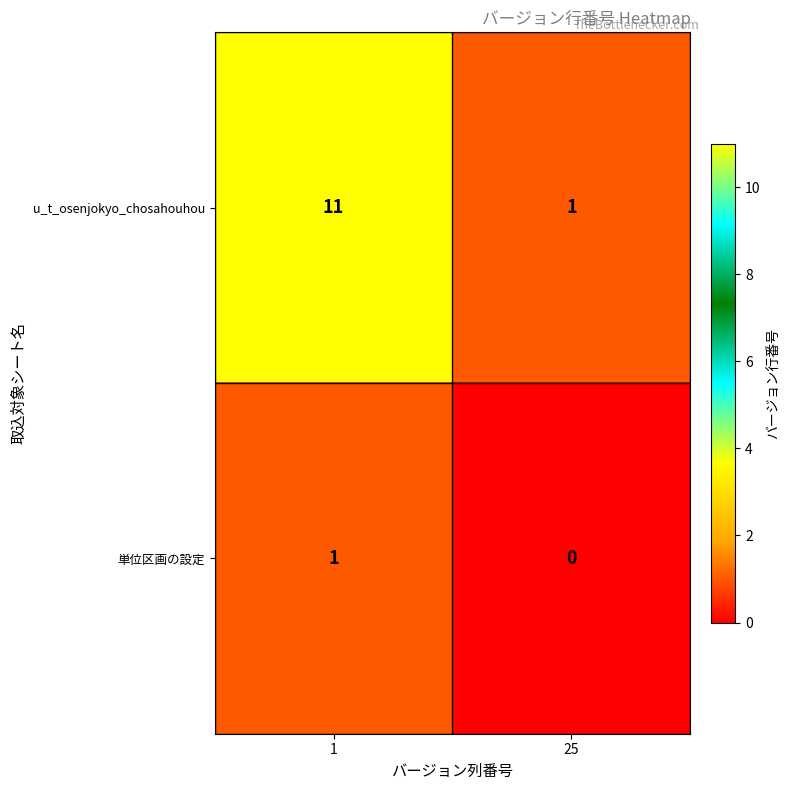

Reading left to right, what are all the values shown in this chart?

u_t_osenjokyo_chosahouhou: 1=11	25=1
単位区画の設定: 1=1	25=0